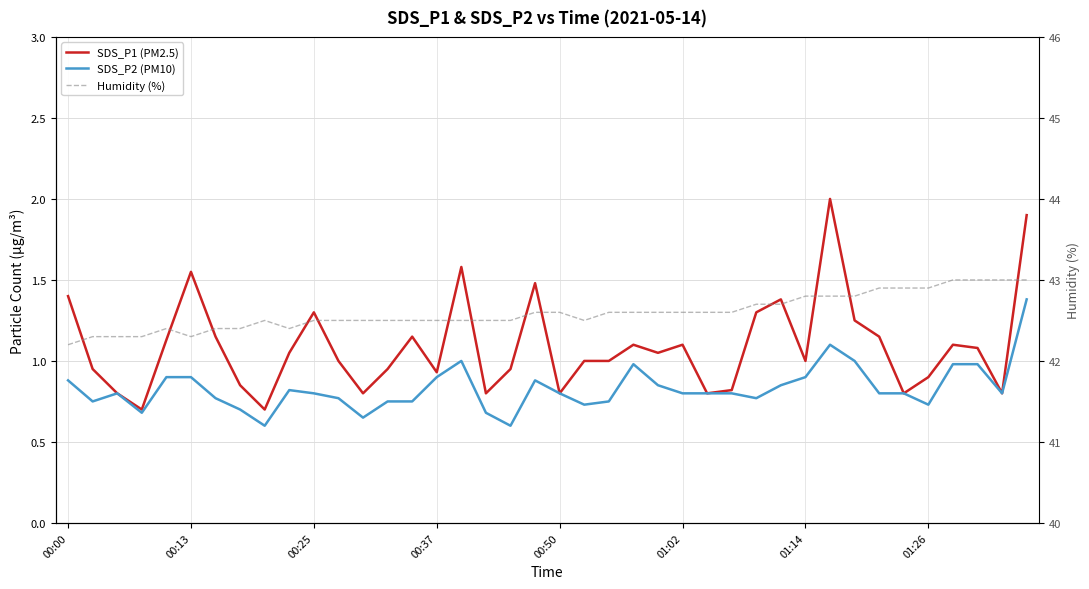

At which category is the sum across all series the highest?

39